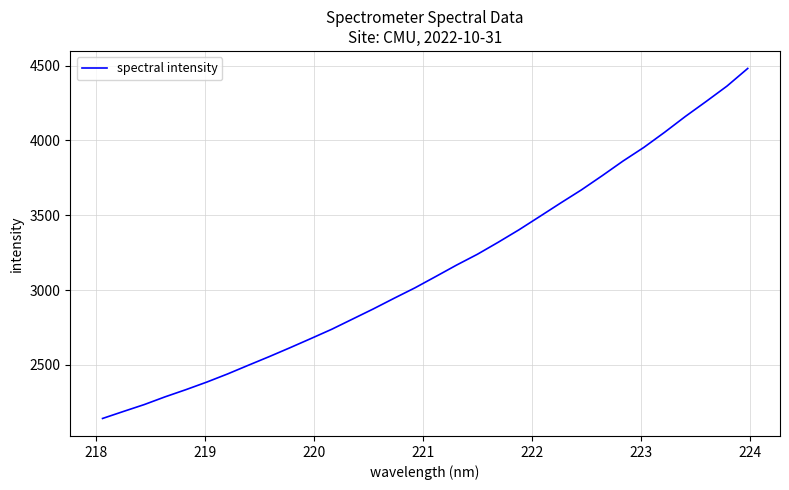

What is the smallest value displayed?

2142.3